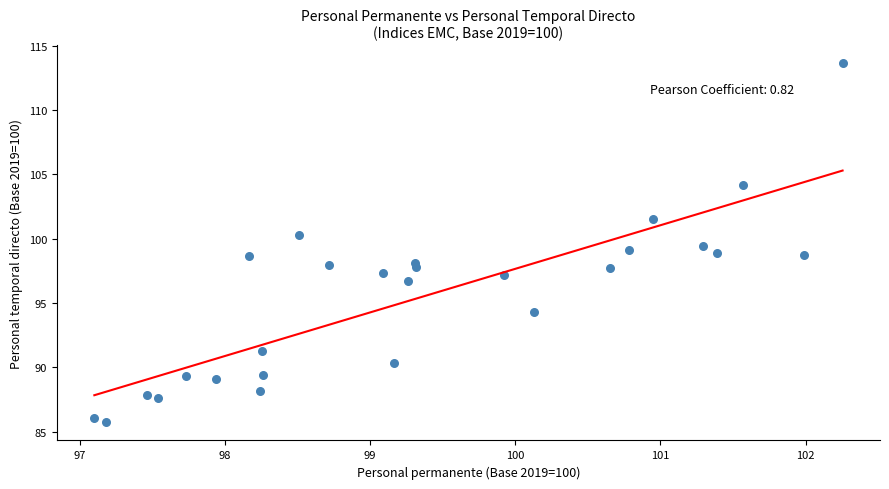

What is the range of X values (max minus min)?

5.2